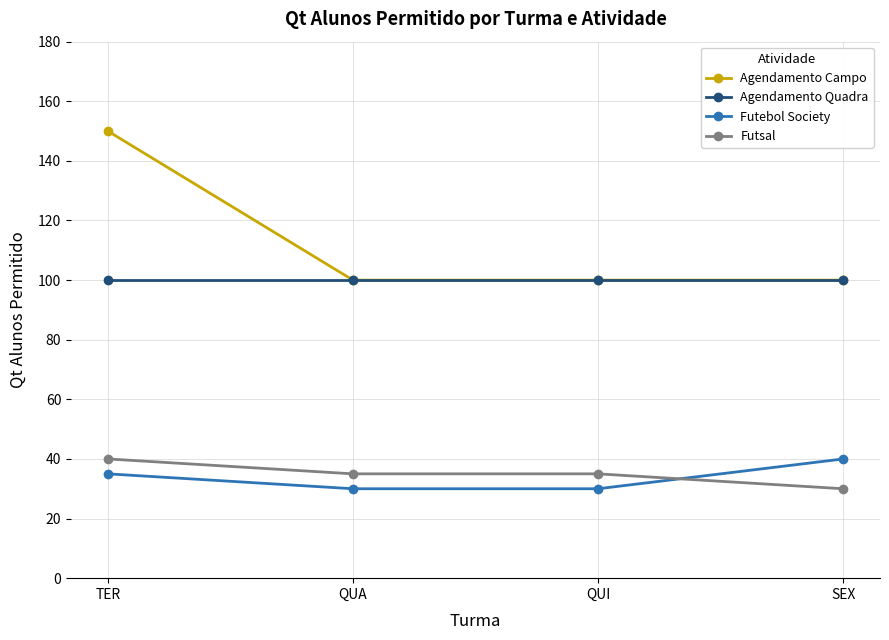

How many data points does each series have?

4